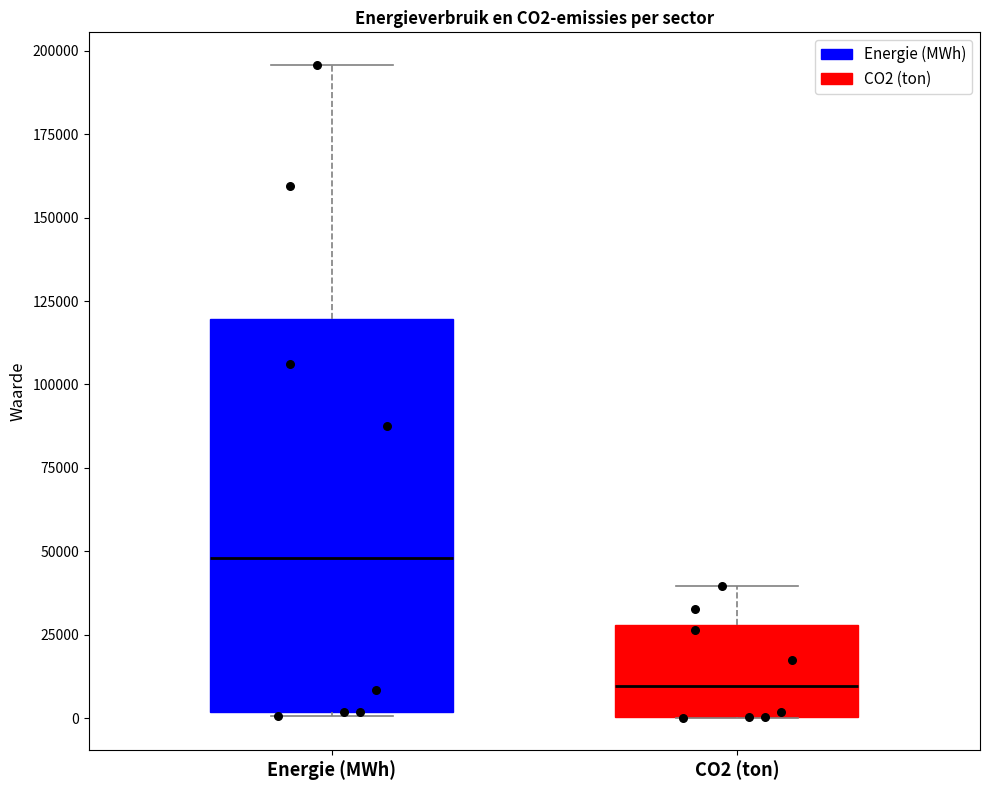

Reading left to right, read every box against the y-axis: the position of its median line, the range the box covers, and the ends of its whiskers. The values are not printed on the chart, so give them approximately, as read against the axis.

Energie (MWh): median 50000, box 0 to 120000, whiskers 0 to 195000
CO2 (ton): median 10000, box 0 to 30000, whiskers 0 to 40000